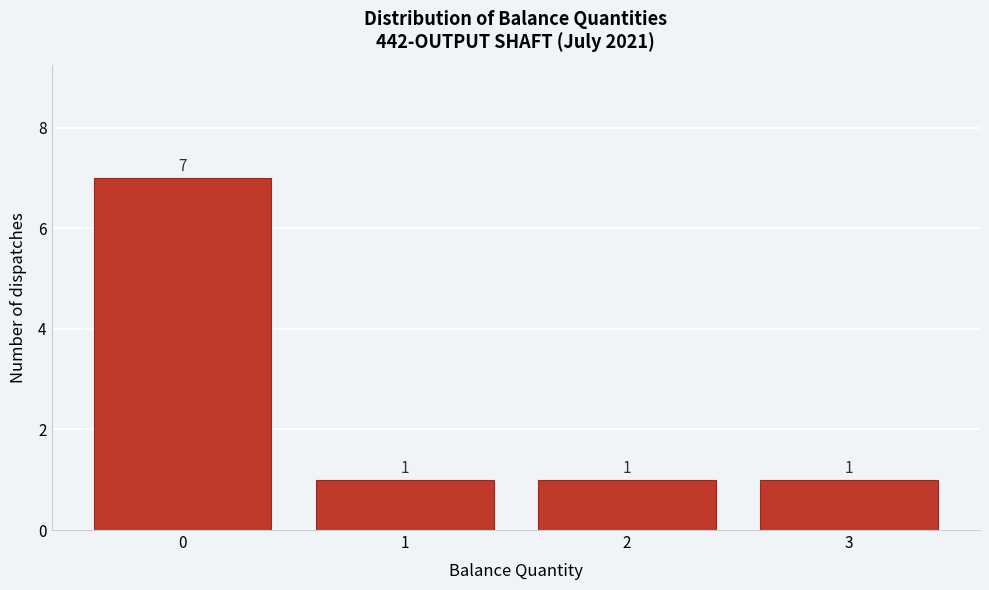

Reading left to right, list every bar in this chart as the range it spans on the x-axis followed by its height.

-0.5 to 0.5: 7
0.5 to 1.5: 1
1.5 to 2.5: 1
2.5 to 3.5: 1